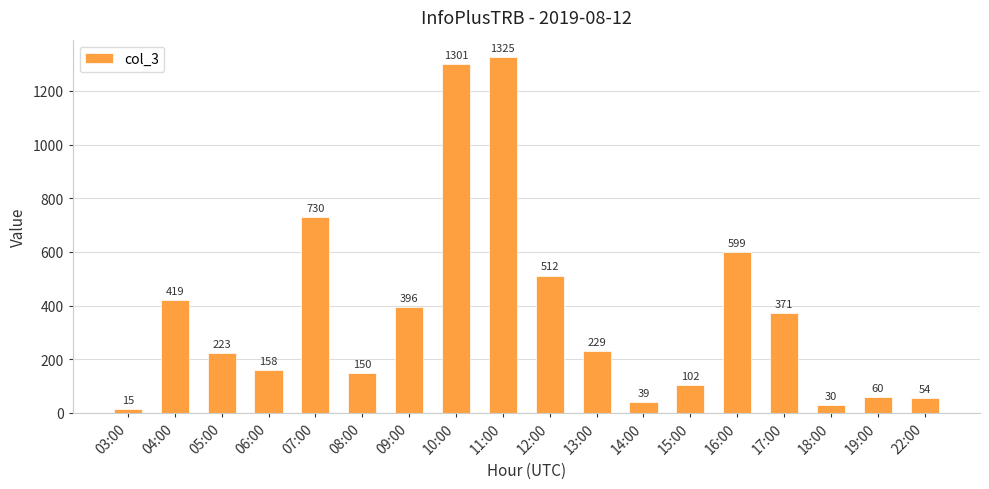

The chart shows a value of 514 at 10:00. True or false?

False